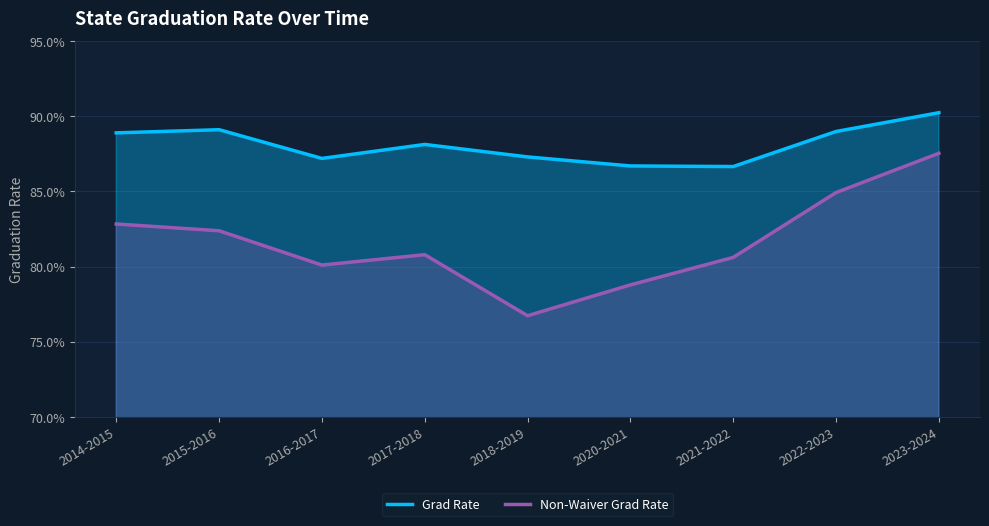

True or false: Grad Rate has a value of 0.9 at 2017-2018.

True